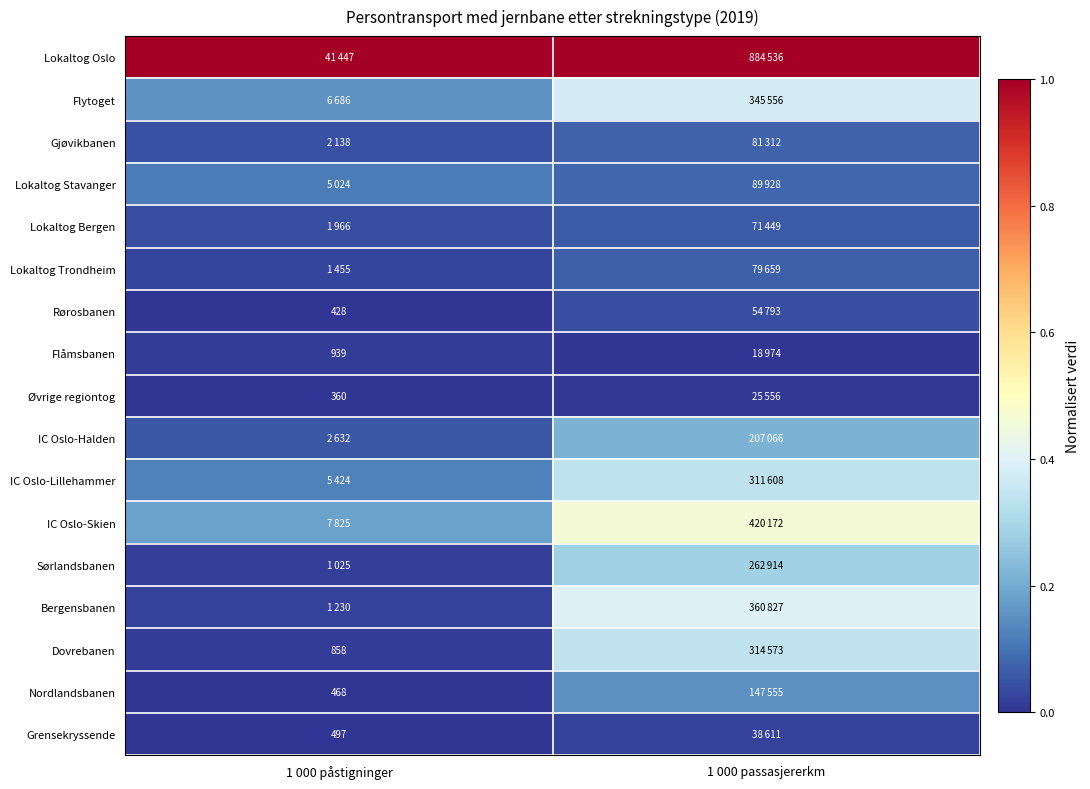

What is the difference between the highest and lowest values at 1 000 påstigninger?

1.0